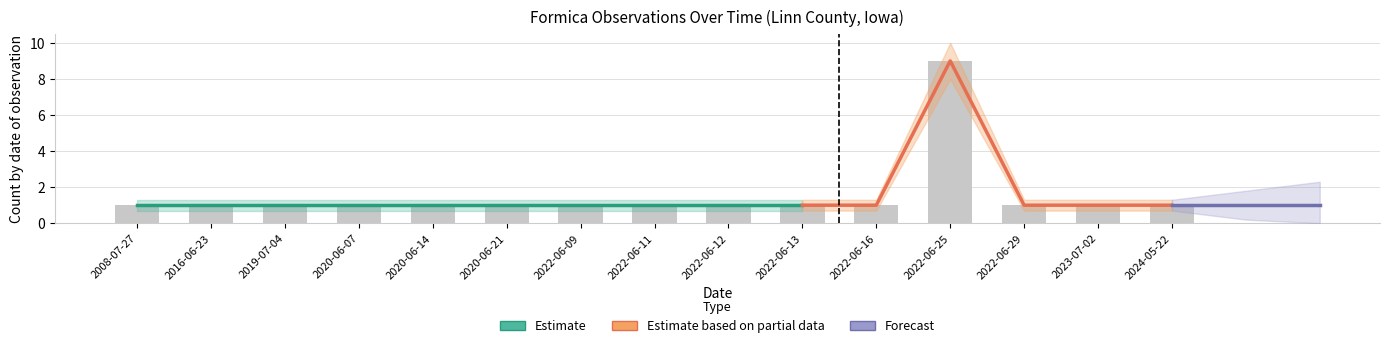

The Count series shows 1.8 at 2022-06-16. True or false?

False